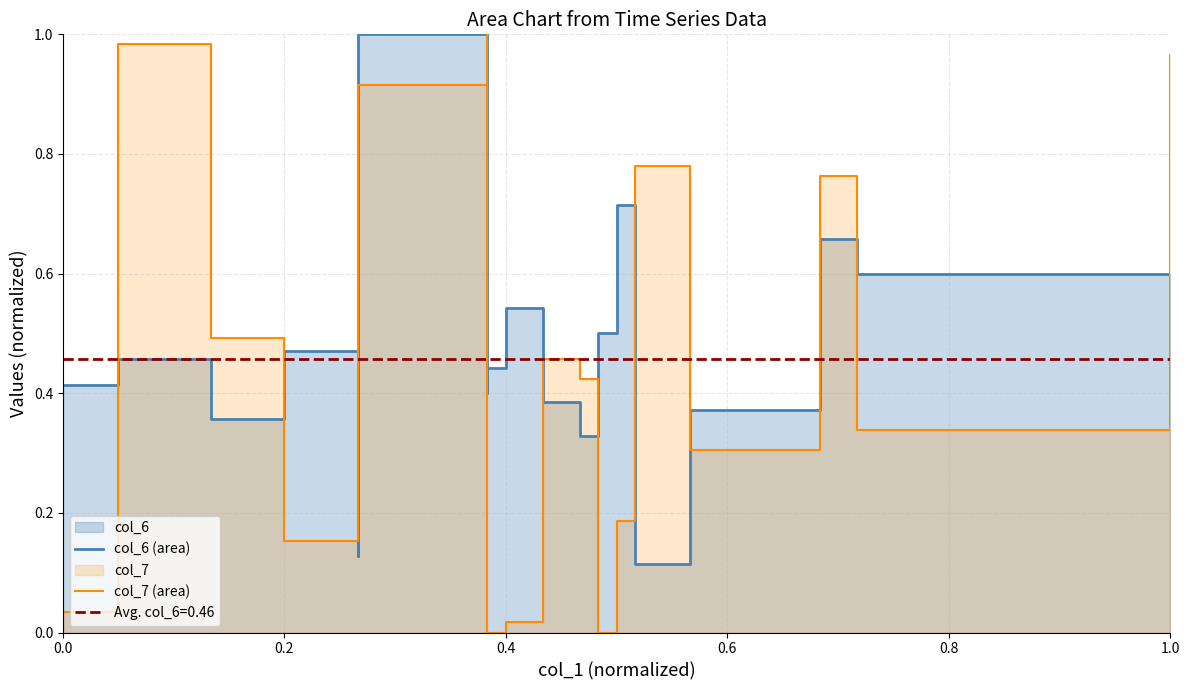

The value of col_6 (area) at 8 is 0.7. True or false?

False